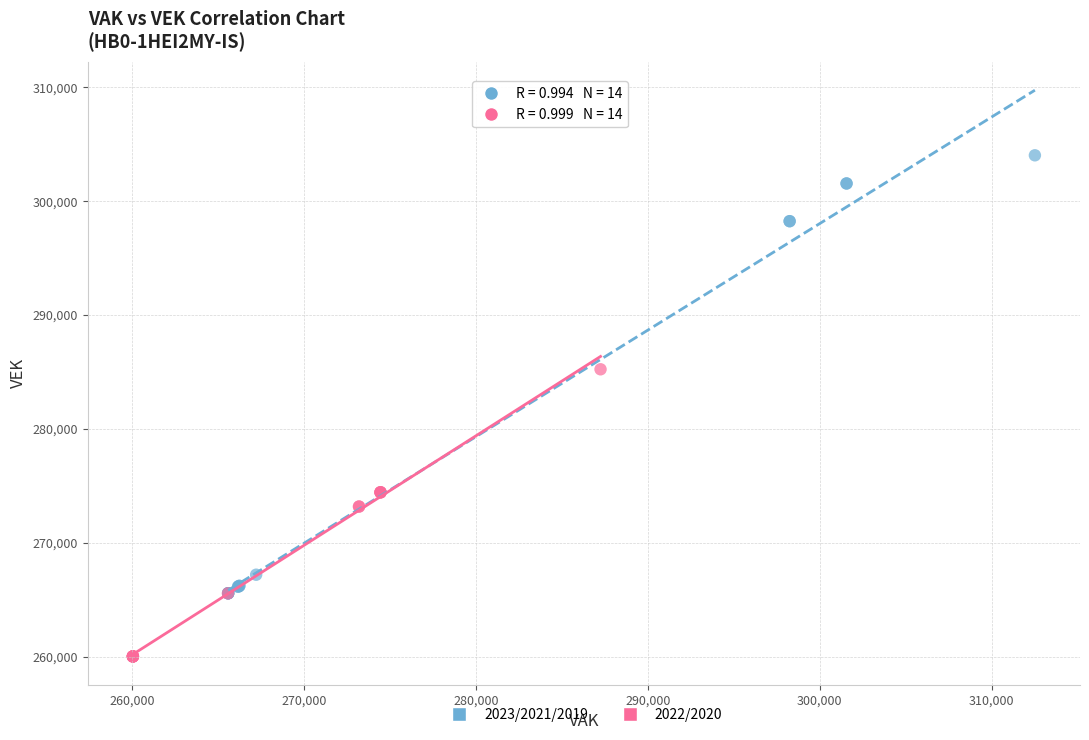

Which series has the largest Y range (max minus min)?

2023/2021/2019